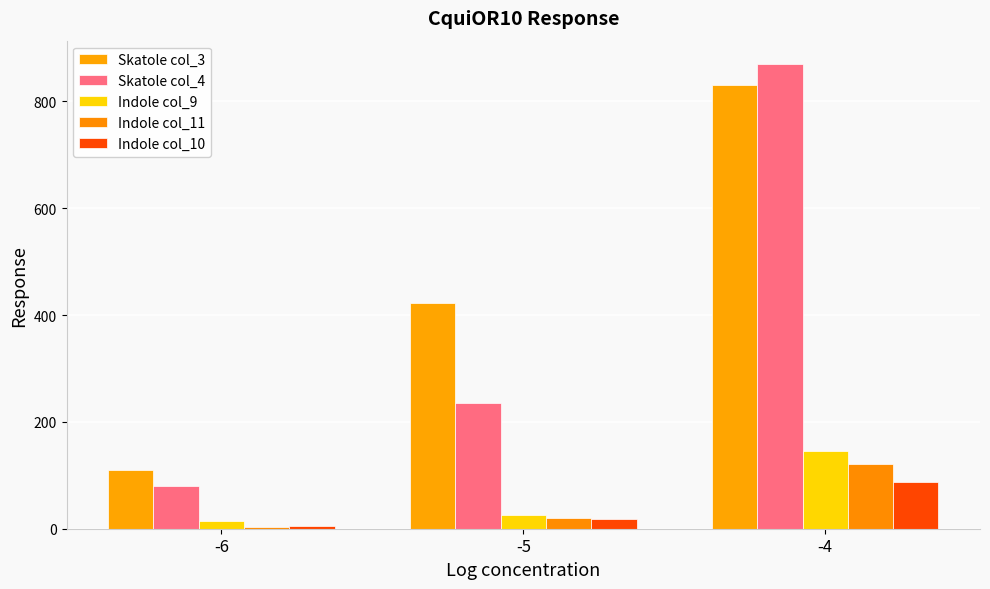

At how many categories does at least one series exceed 405?

2